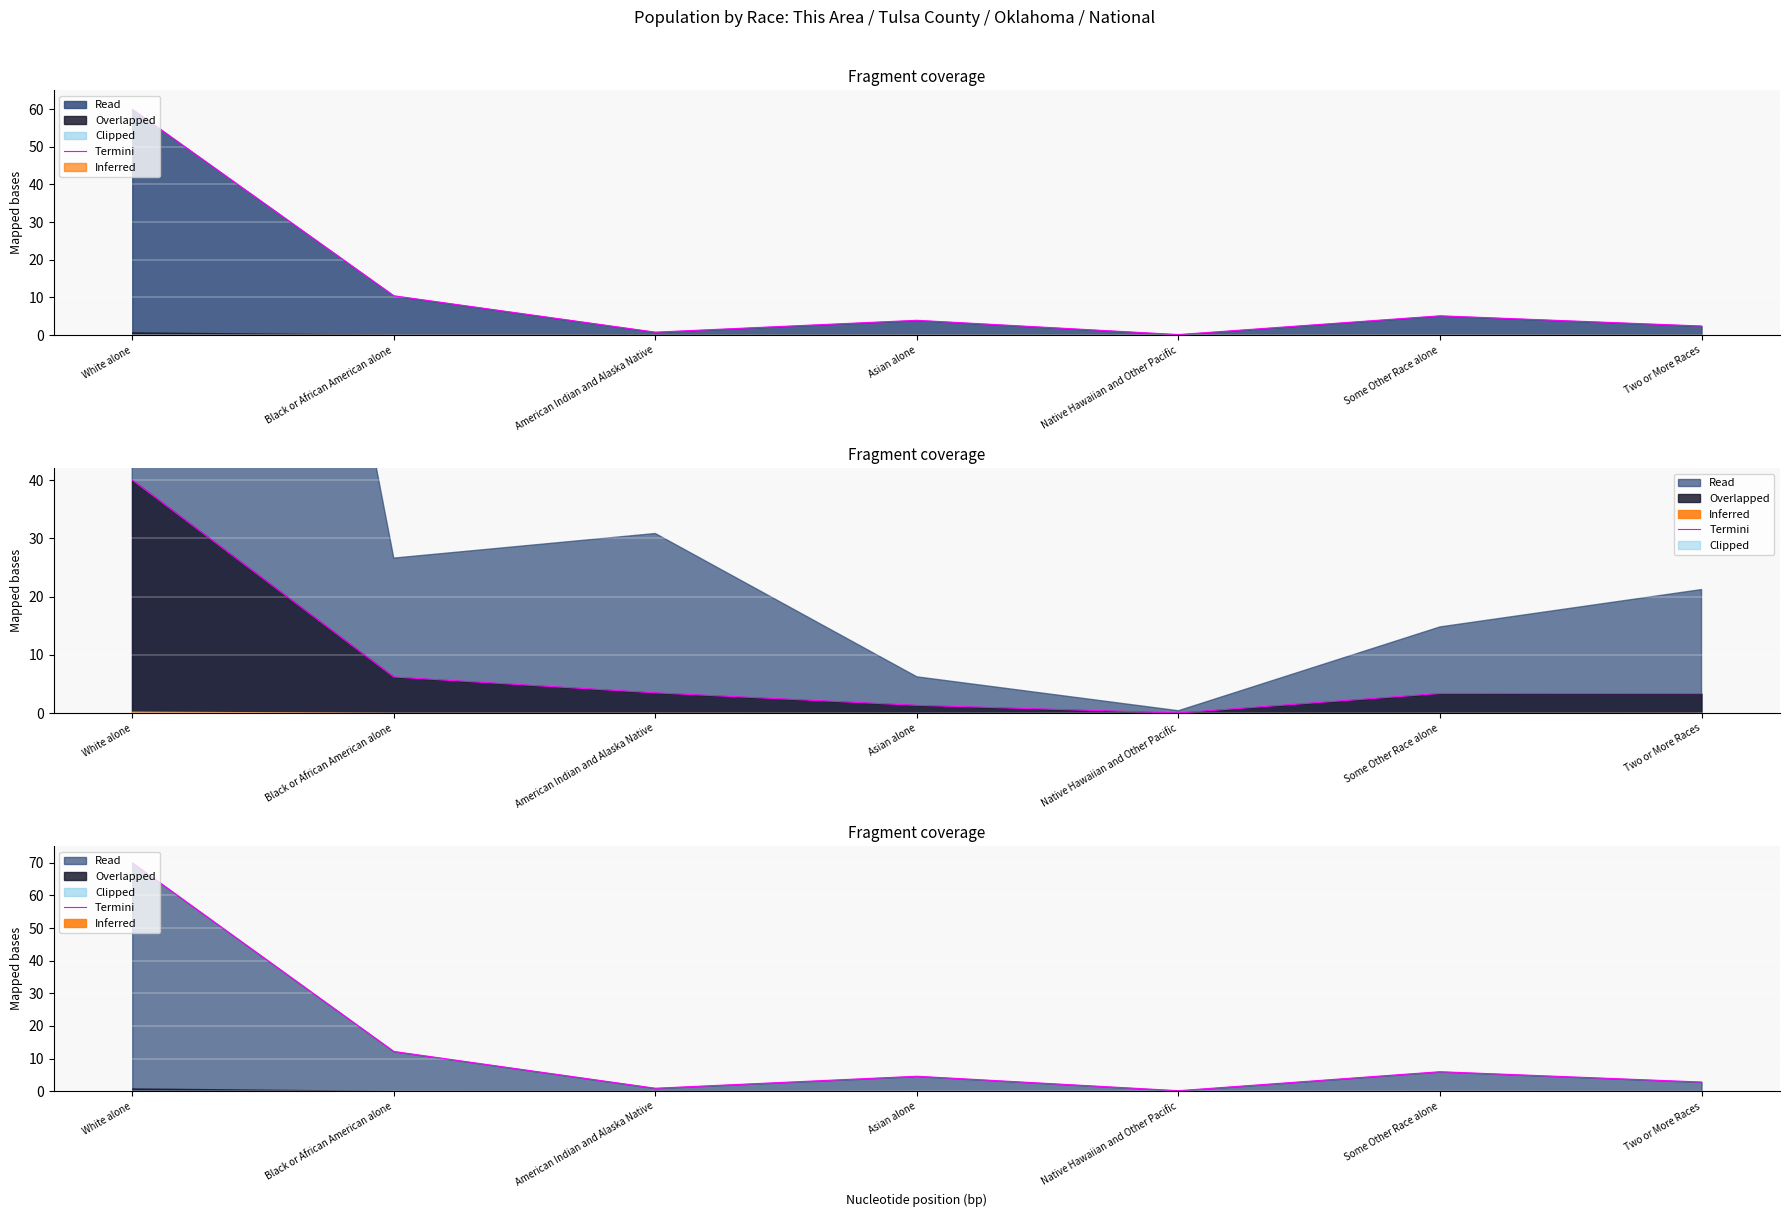

Reading left to right, transcribe all the data shown in this chart.

White alone=70.0	Black or African American alone=12.2	American Indian and Alaska Native=0.9	Asian alone=4.6	Native Hawaiian and Other Pacific=0.2	Some Other Race alone=6.0	Two or More Races=2.8